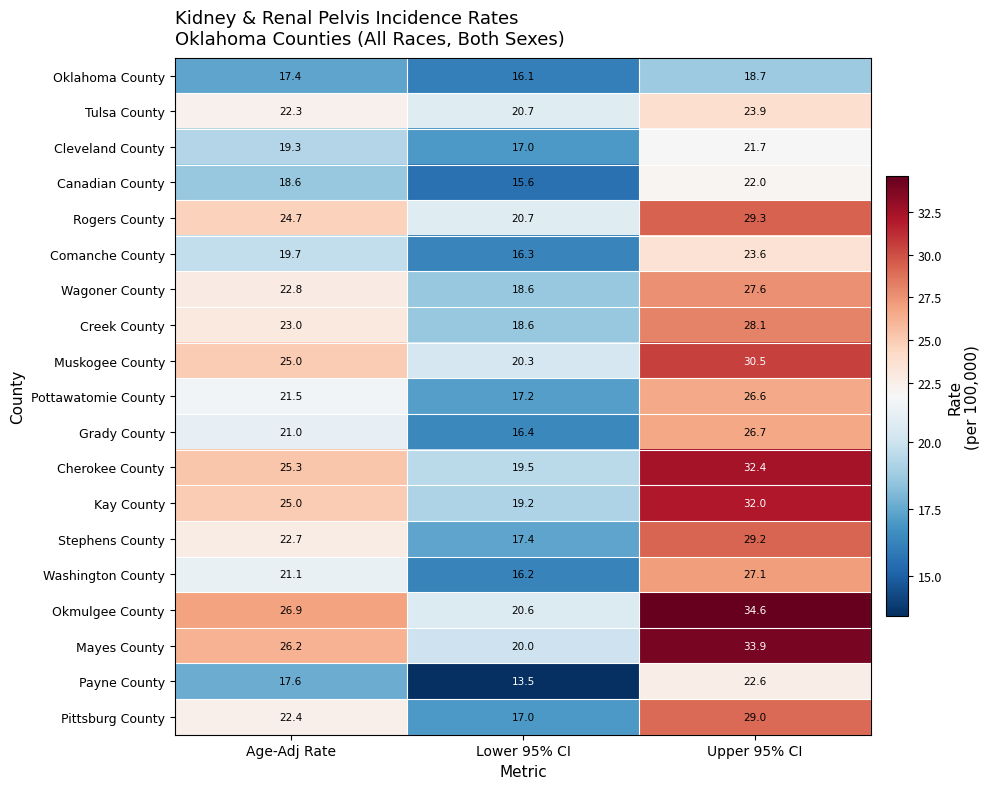

Between Lower 95% CI and Upper 95% CI, which series saw the biggest shift?

Okmulgee County